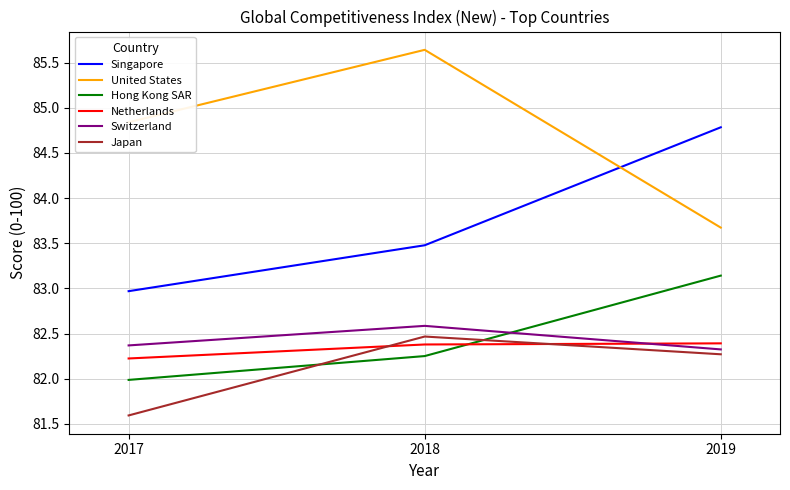

Is the value of Switzerland at 2019 greater than the value of Singapore at 2019?

No